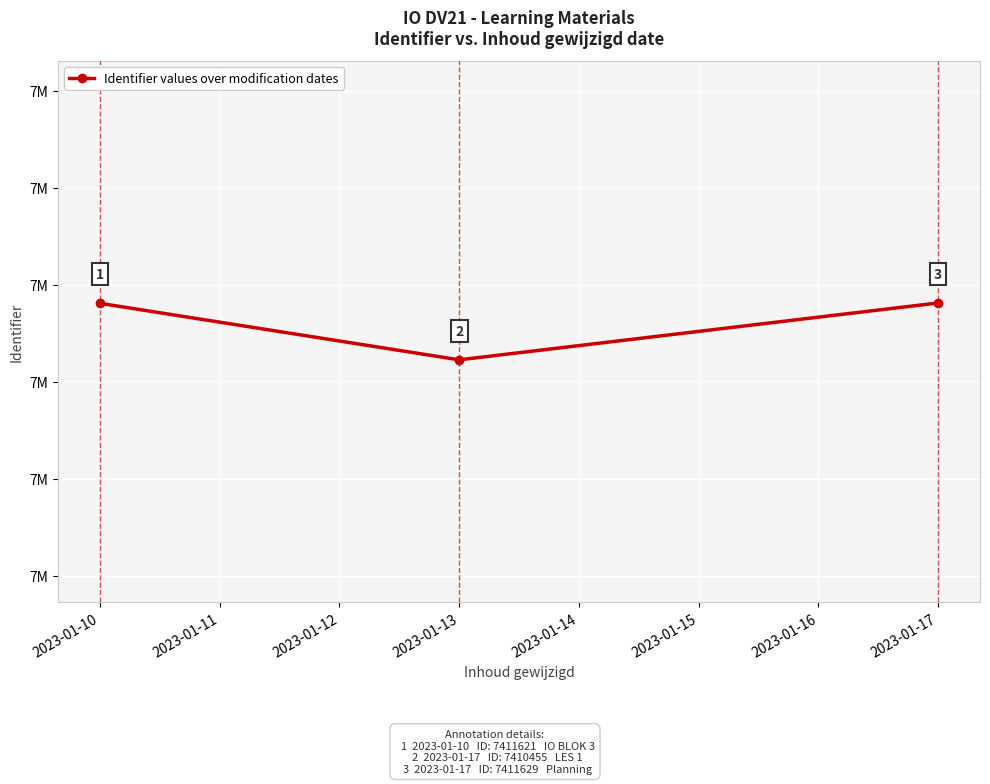

Reading left to right, what are all the values shown in this chart?

7411621	7410455	7411629